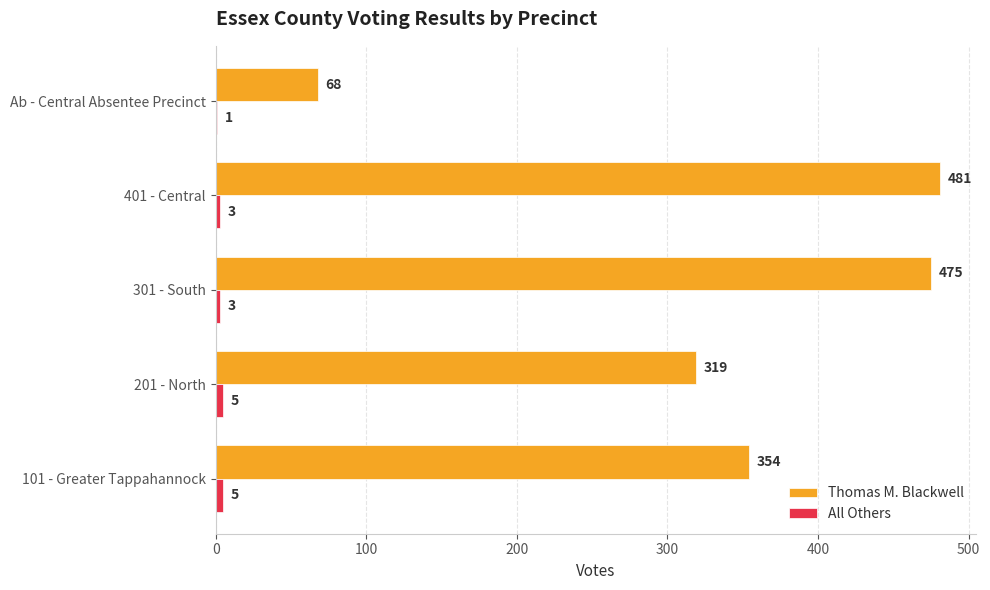

At which category is the sum across all series the highest?

401 - Central